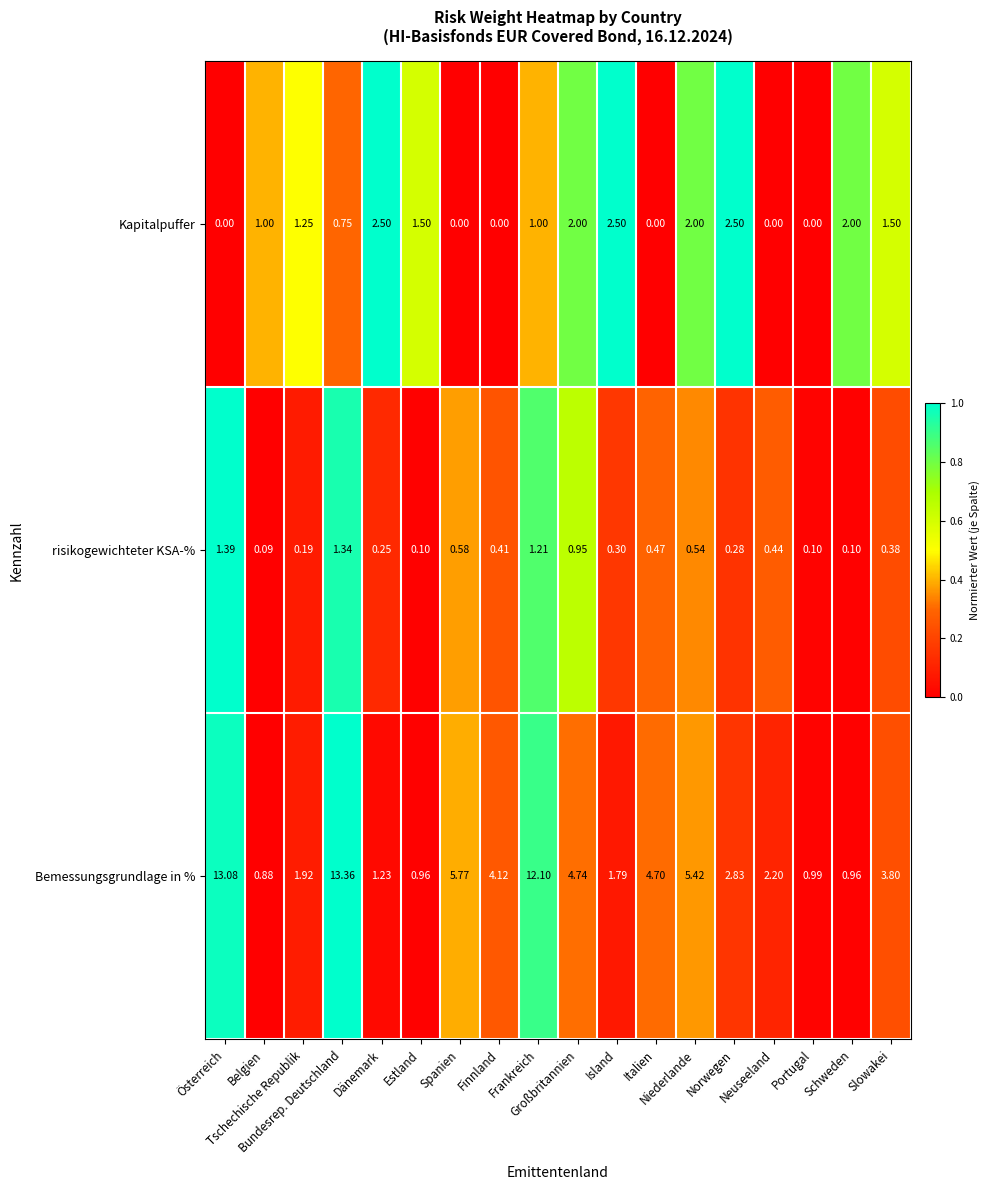

List the series in order of their overall mean, lowest first.

risikogewichteter KSA-%, Kapitalpuffer, Bemessungsgrundlage in %